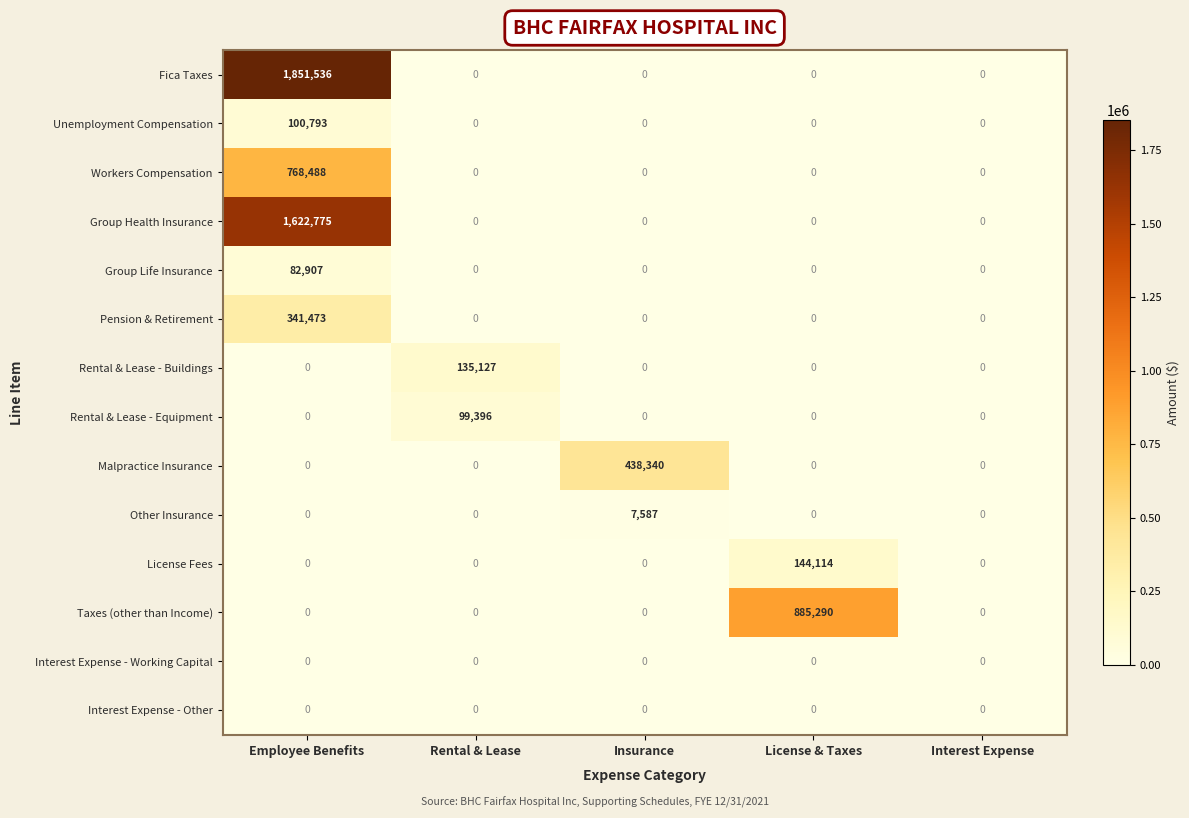

Which series has the largest total across all categories?

Fica Taxes